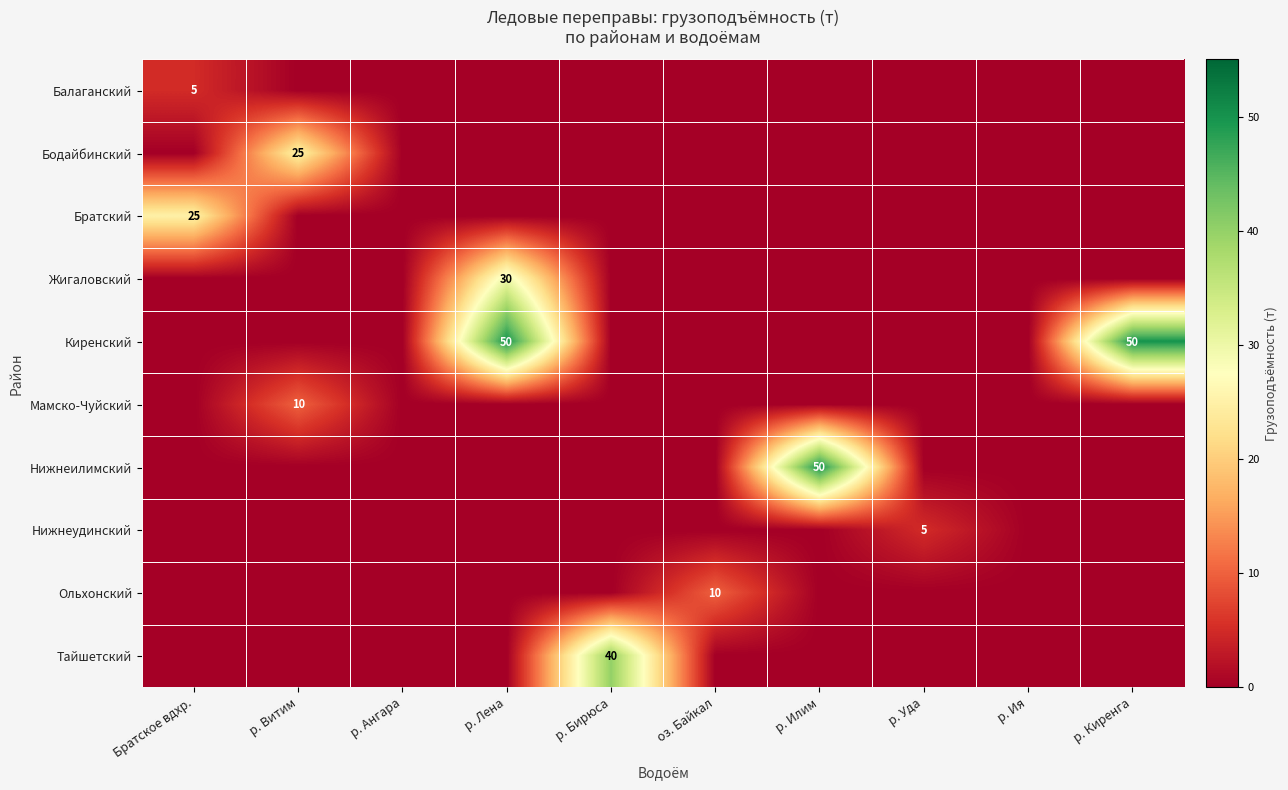

The value of Балаганский at Братское вдхр. is 2. True or false?

False